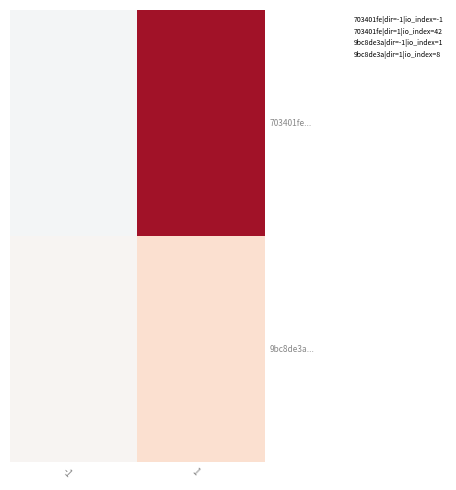

At -1, list the series in order from largest to smallest.

9bc8de3a..., 703401fe...